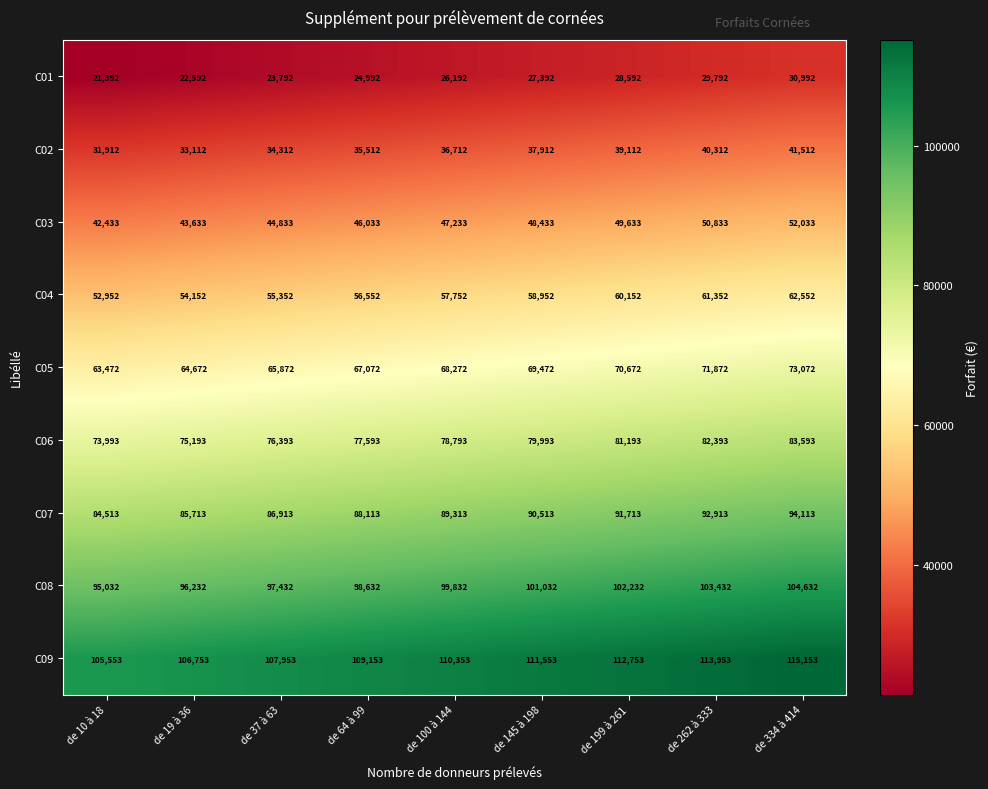

What is the spread (max minus min) of values at de 334 à 414?

84161